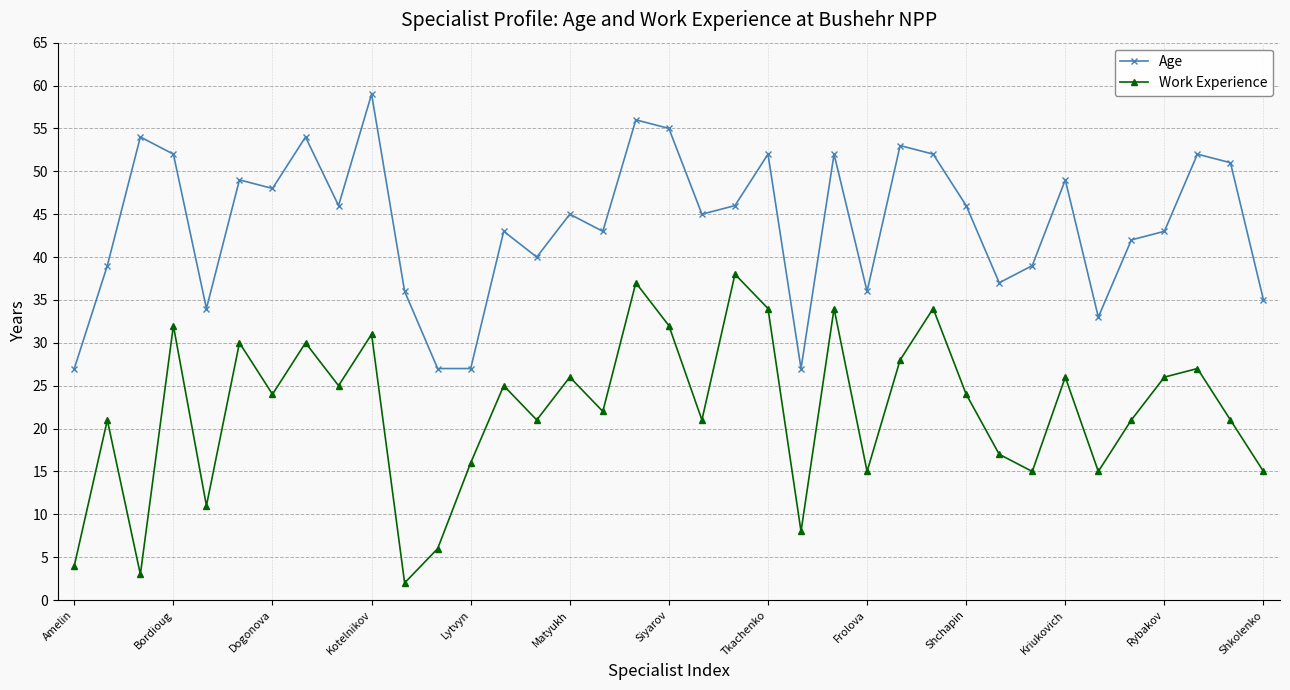

How many interior local peaks does the Work Experience series have?

13